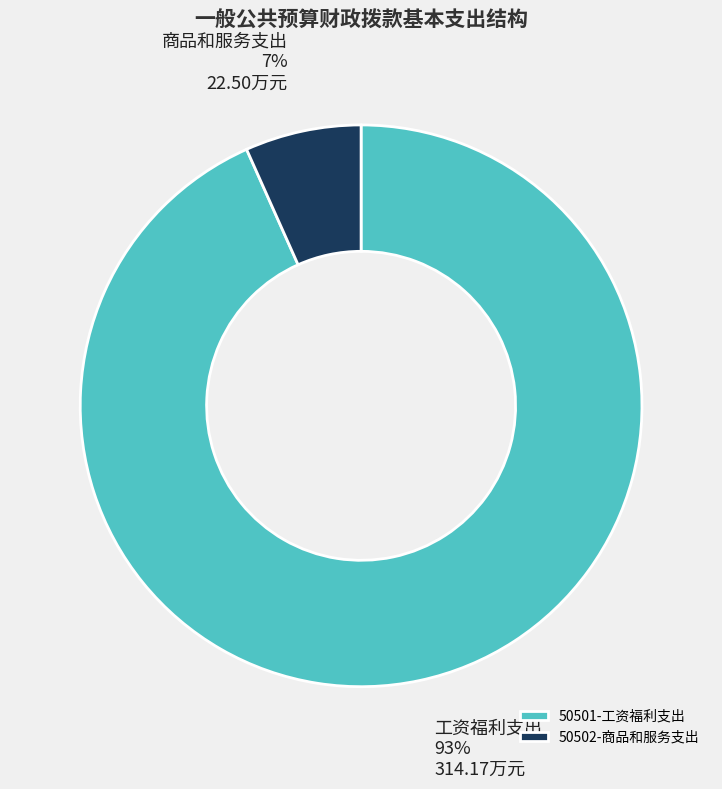

Does any single category account for the majority?

Yes